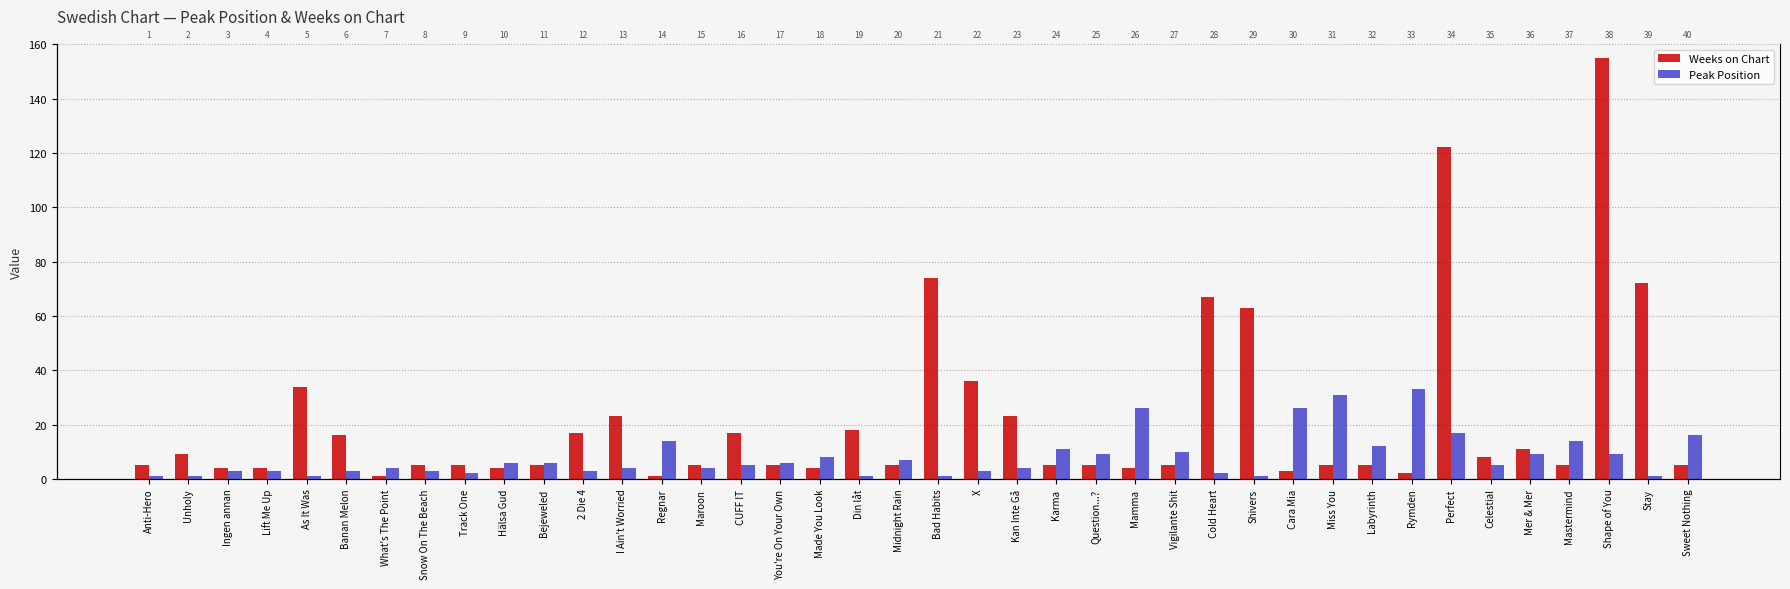

Reading left to right, list all the values displayed in this chart.

Weeks on Chart: 5	9	4	4	34	16	1	5	5	4	5	17	23	1	5	17	5	4	18	5	74	36	23	5	5	4	5	67	63	3	5	5	2	122	8	11	5	155	72	5
Peak Position: 1	1	3	3	1	3	4	3	2	6	6	3	4	14	4	5	6	8	1	7	1	3	4	11	9	26	10	2	1	26	31	12	33	17	5	9	14	9	1	16